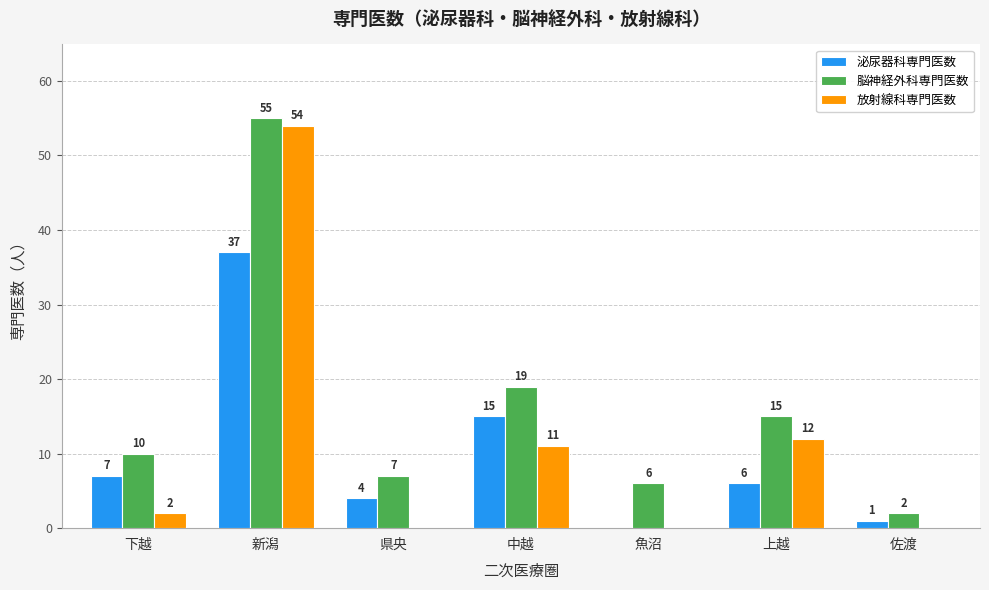

Between 県央 and 佐渡, which series saw the biggest shift?

脳神経外科専門医数